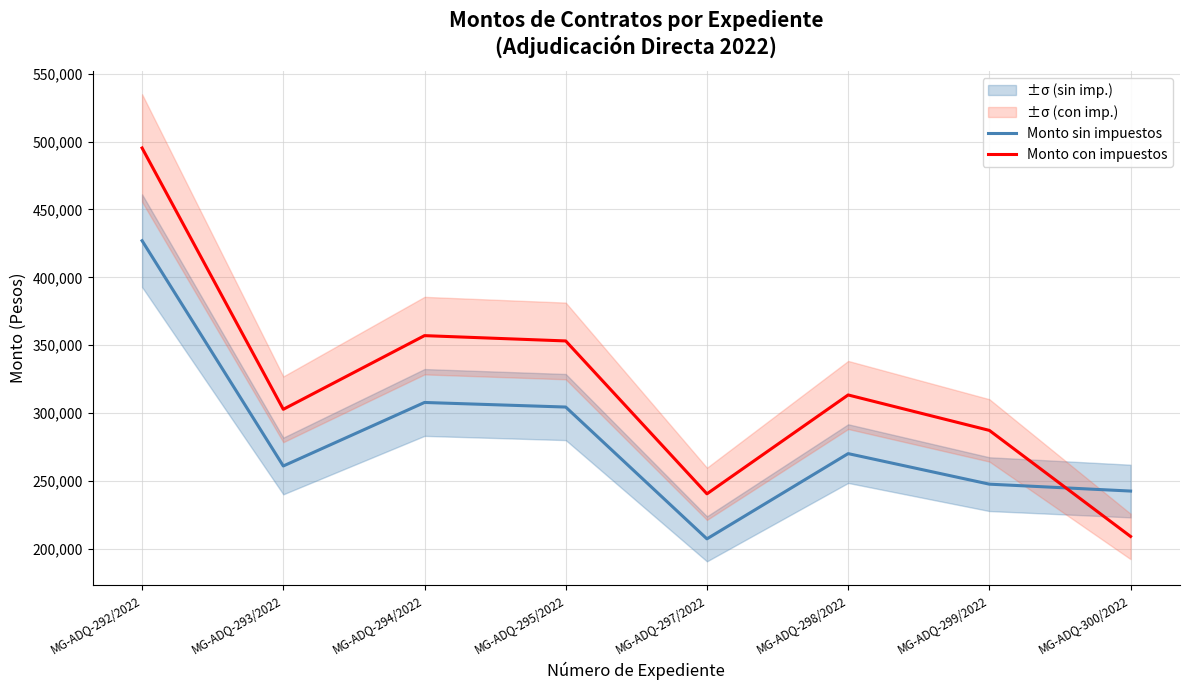

Reading left to right, what are all the values shown in this chart?

Monto sin impuestos: 427000.0	261001.7	307806.0	304432.8	207312.5	270119.8	247609.0	242530.0
Monto con impuestos: 495320.0	302762.0	357055.0	353142.0	240482.5	313339.0	287227.0	209077.6